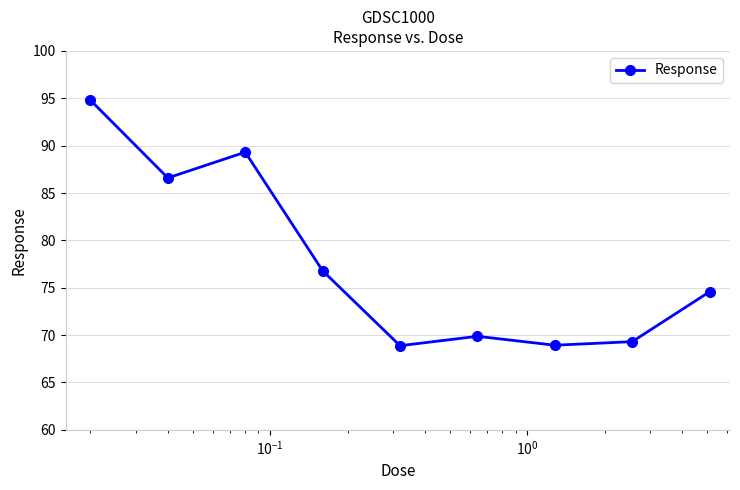

What is the value of the 2nd point from the left?

86.6